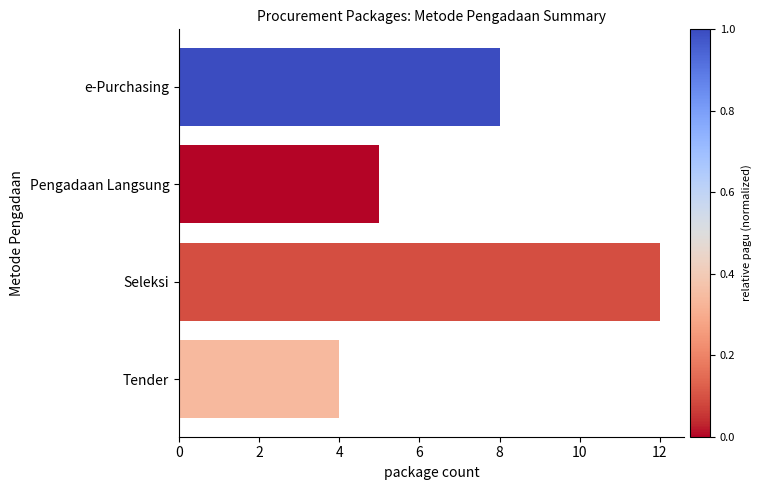

Rank the categories by value from lowest to highest.

Tender, Pengadaan Langsung, e-Purchasing, Seleksi